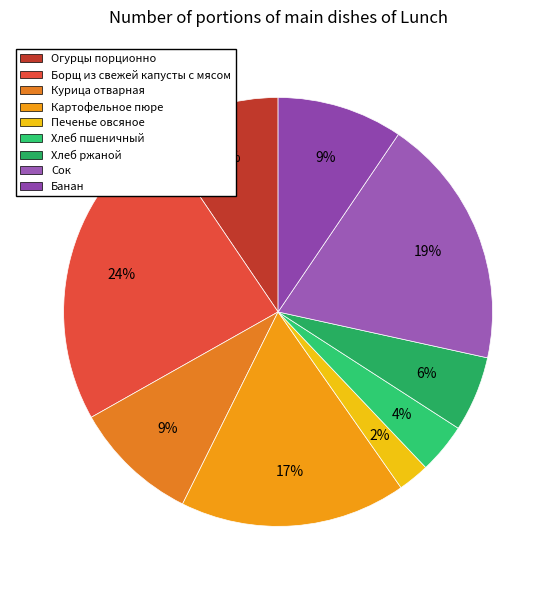

What is the largest slice in the pie chart?

Борщ из свежей капусты с мясом